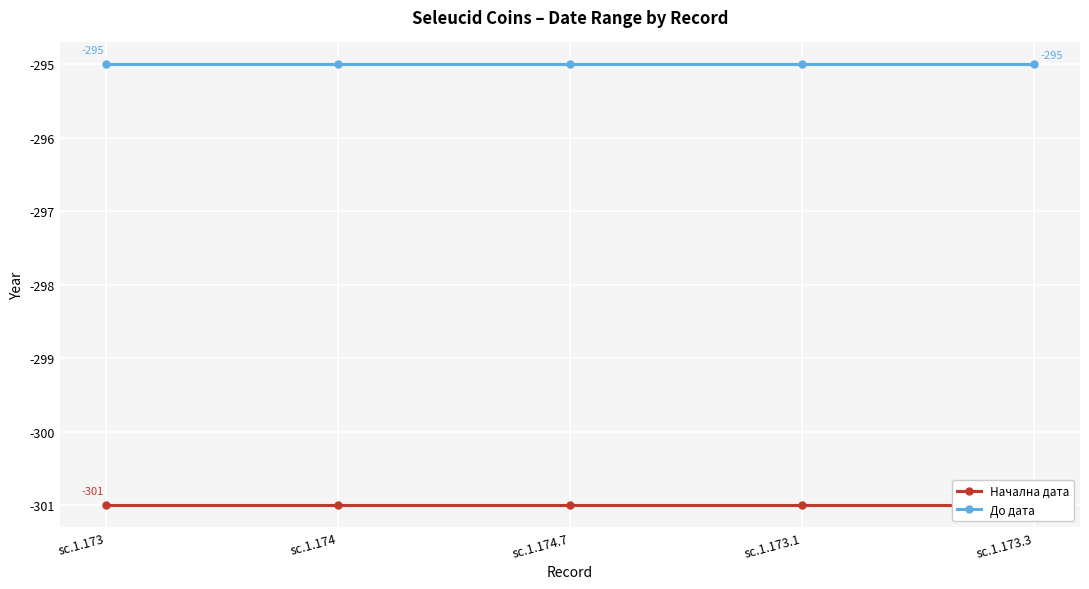

Between sc.1.174.7 and sc.1.173.1, which is larger?

sc.1.174.7